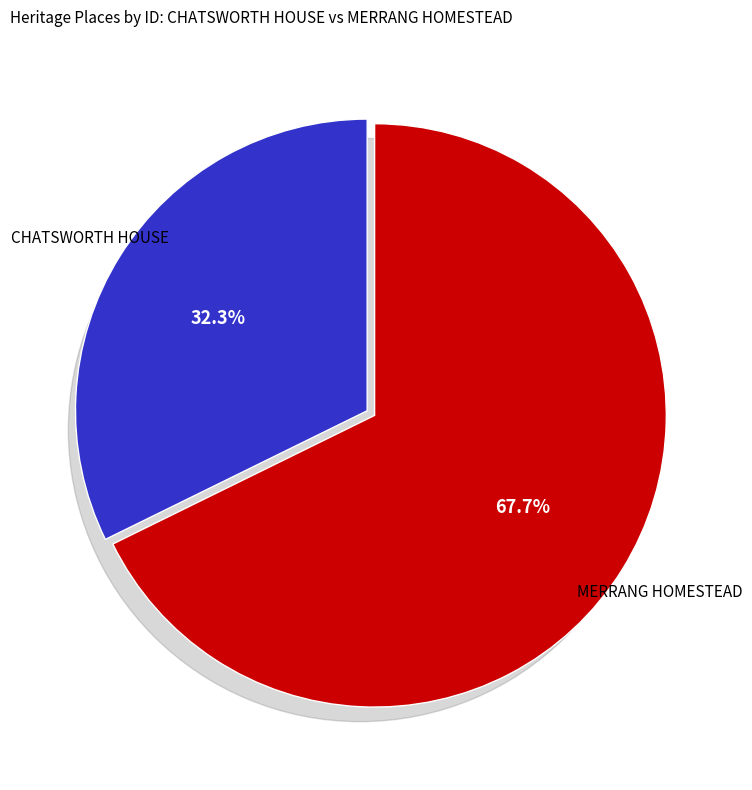

Approximately how many times larger is the value at CHATSWORTH HOUSE compared to MERRANG HOMESTEAD?

0.5